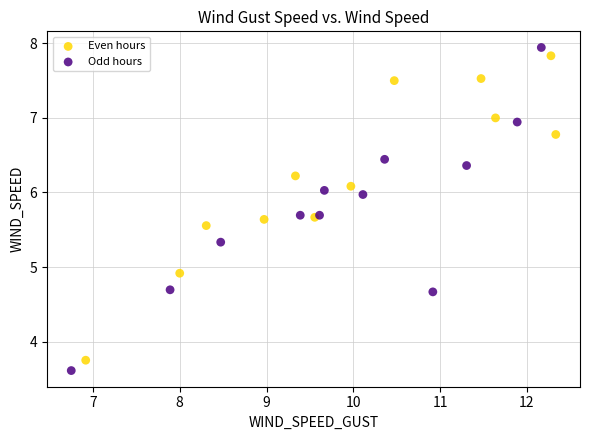

Which series reaches the minimum Y coordinate?

Odd hours